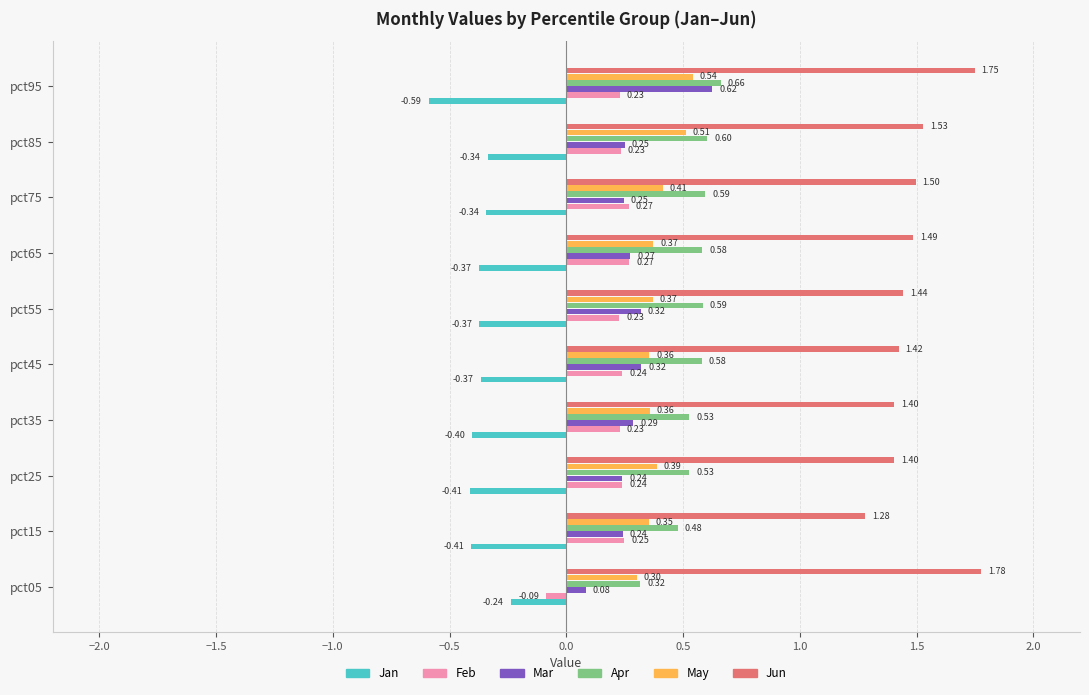

Which series changed the most between pct55 and pct85?

May